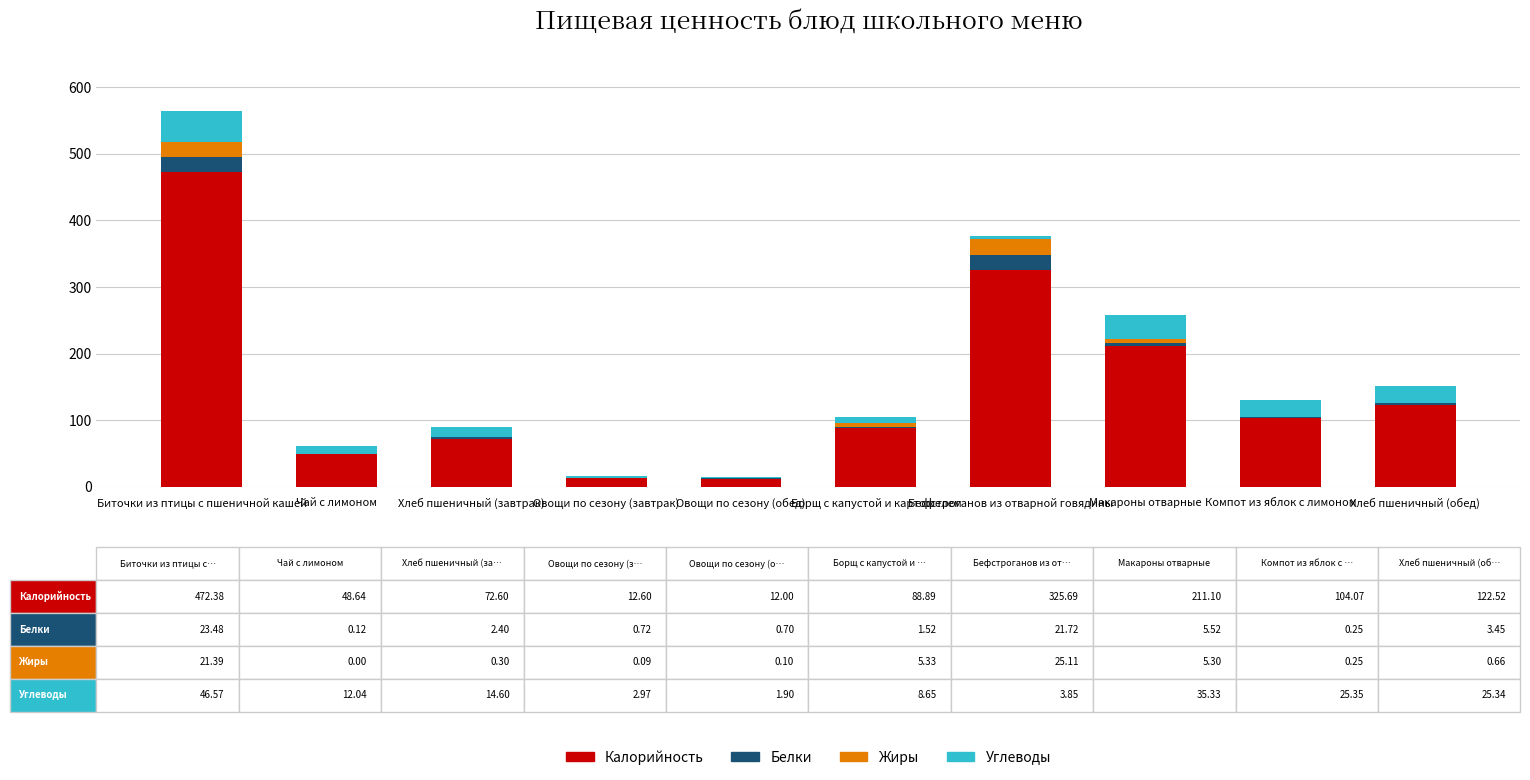

What is the total value across all series at Овощи по сезону (обед)?

14.7